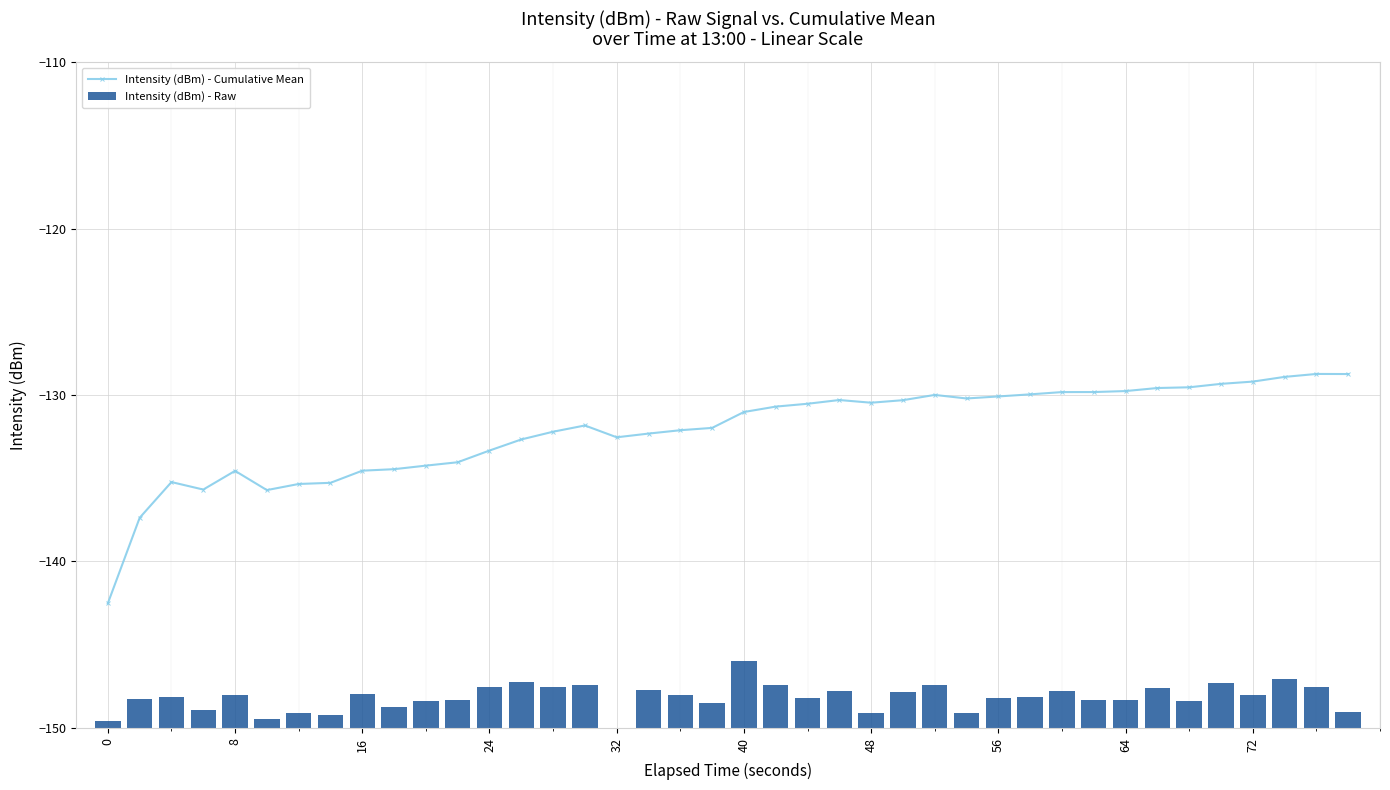

True or false: Intensity (dBm) - Cumulative Mean has more than 2 interior local peaks.

True